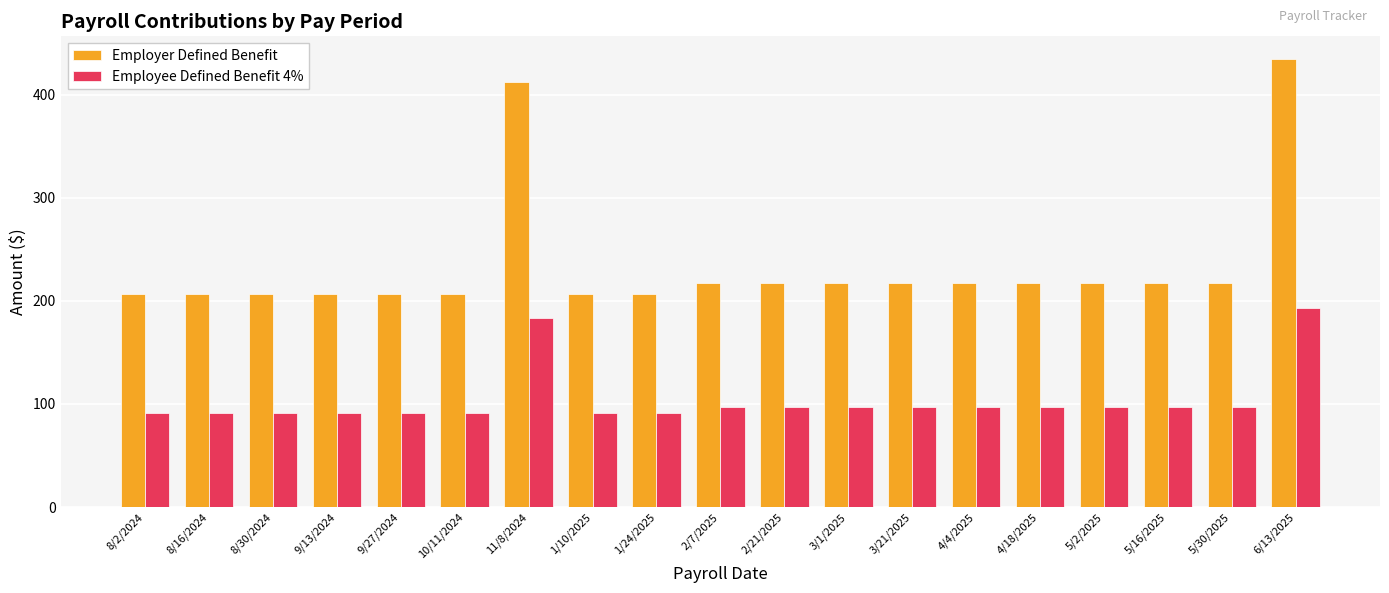

What is the difference between the Employee Defined Benefit 4% values at 11/8/2024 and 5/30/2025?

86.7